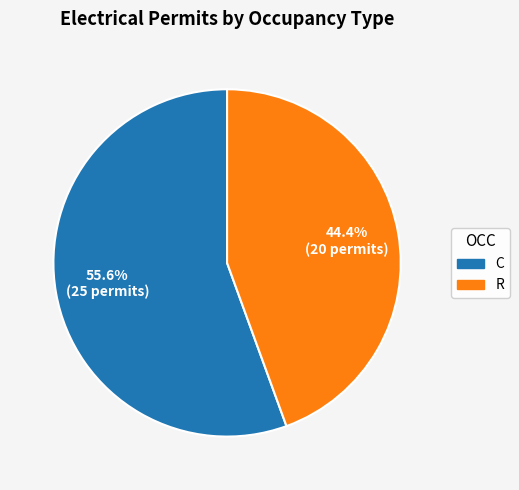

Does R represent more than half of the total?

No